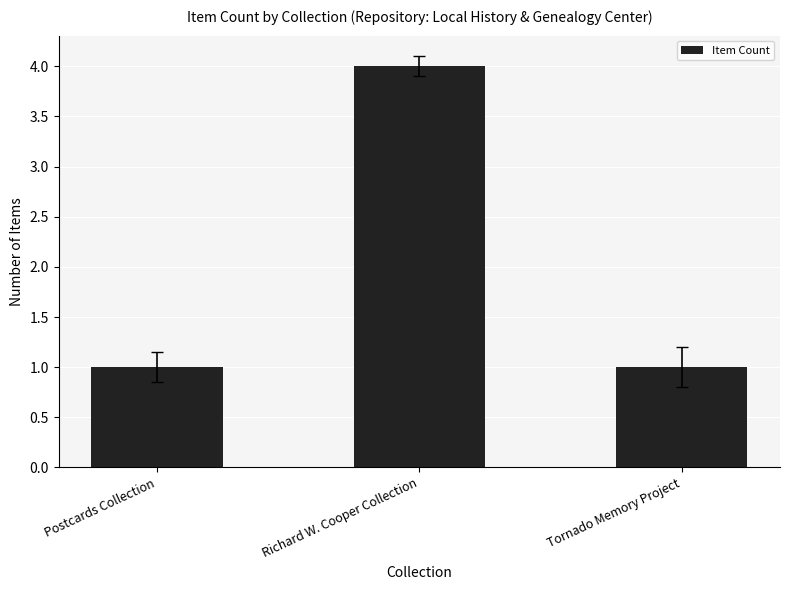

Reading right to left, transcribe all the data shown in this chart.

1	4	1